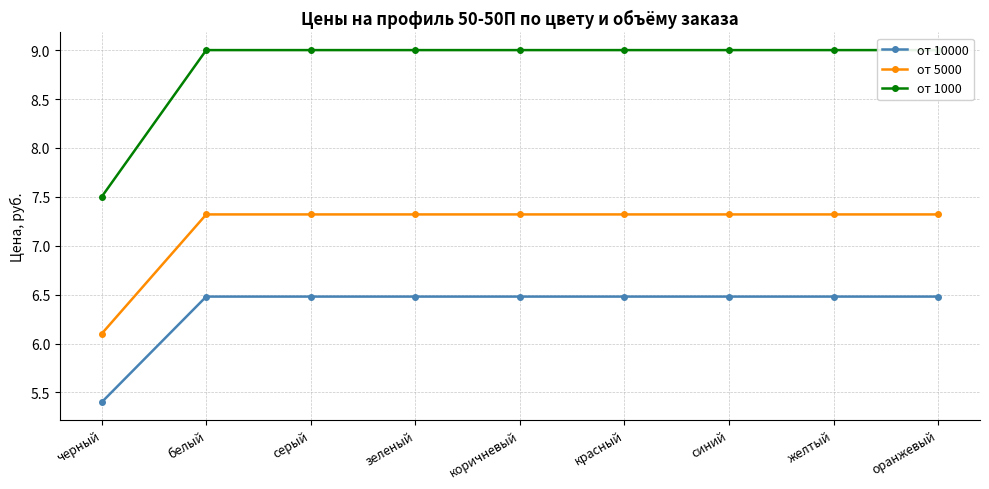

How many categories are shown in the chart?

9